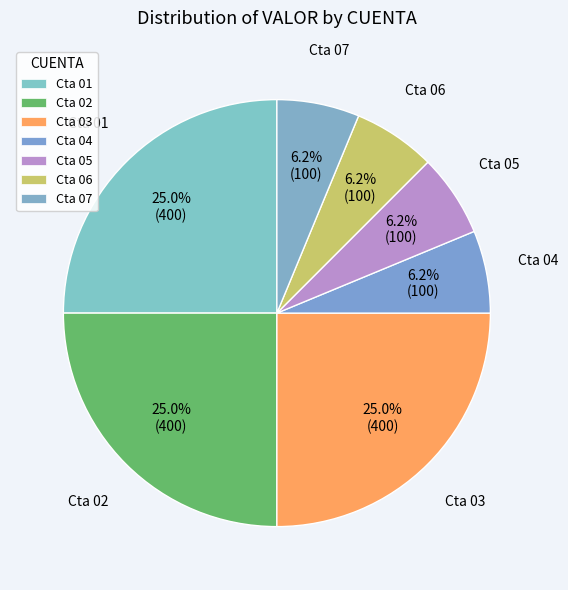

To the nearest percent, what is the difference between the Cta 06 and Cta 01 slice percentages?

19%